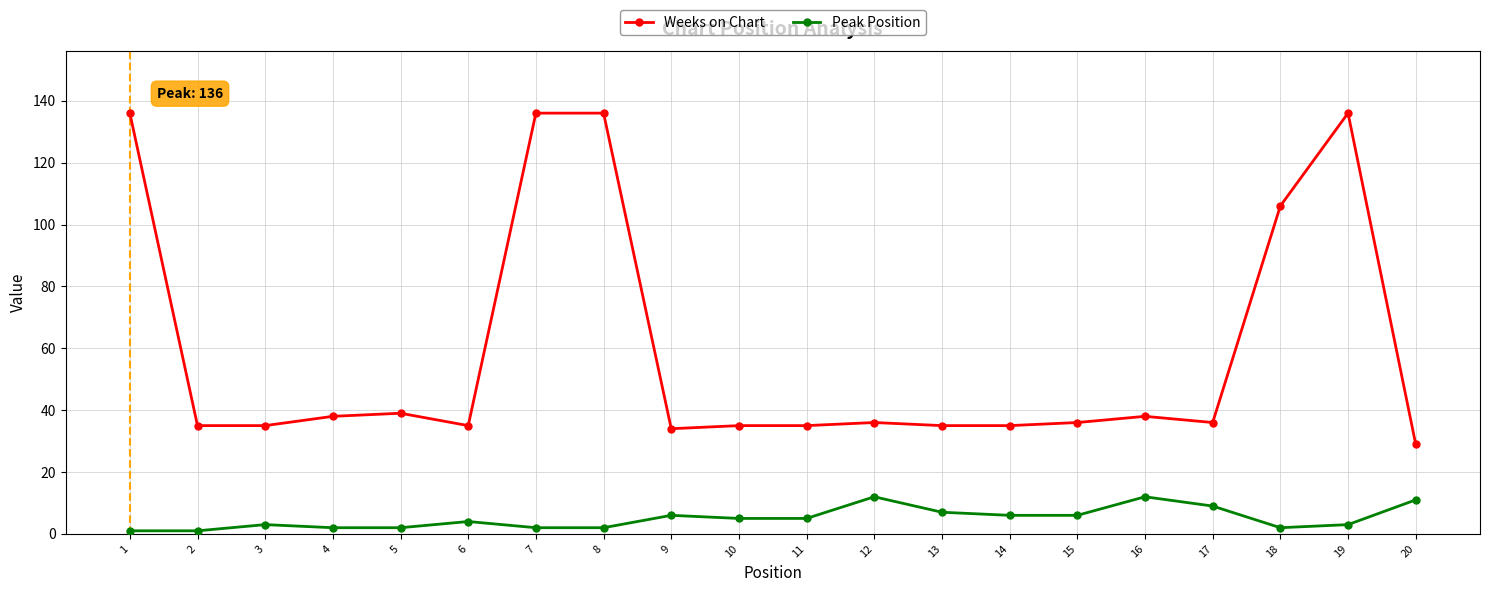

Rank the series by their average value, from highest to lowest.

Weeks on Chart, Peak Position